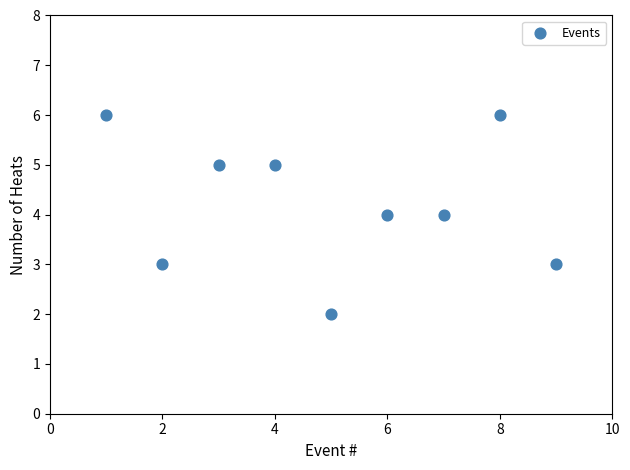

What is the range of Y values (max minus min)?

4